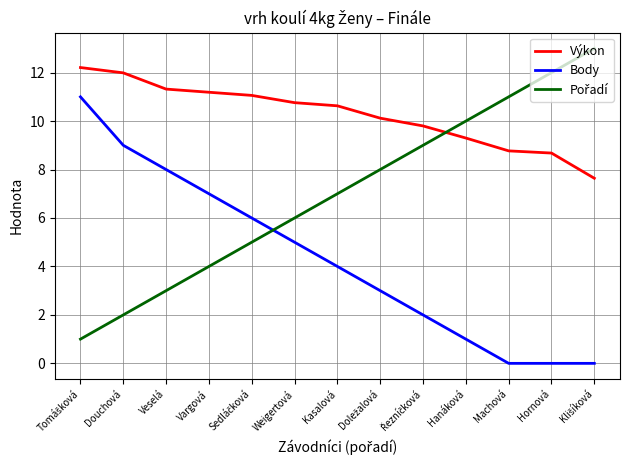

What is the difference between the highest and lowest values at Machová?

11.0